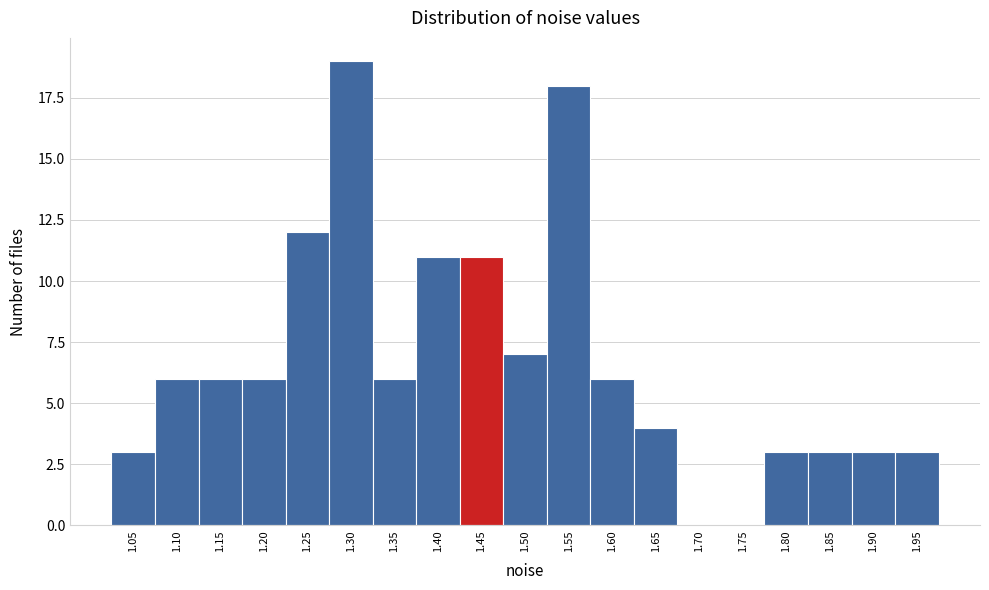

Reading left to right, transcribe all the data shown in this chart.

1.05=3	1.10=6	1.15=6	1.20=6	1.25=12	1.30=19	1.35=6	1.40=11	1.45=11	1.50=7	1.55=18	1.60=6	1.65=4	1.70=0	1.75=0	1.80=3	1.85=3	1.90=3	1.95=3